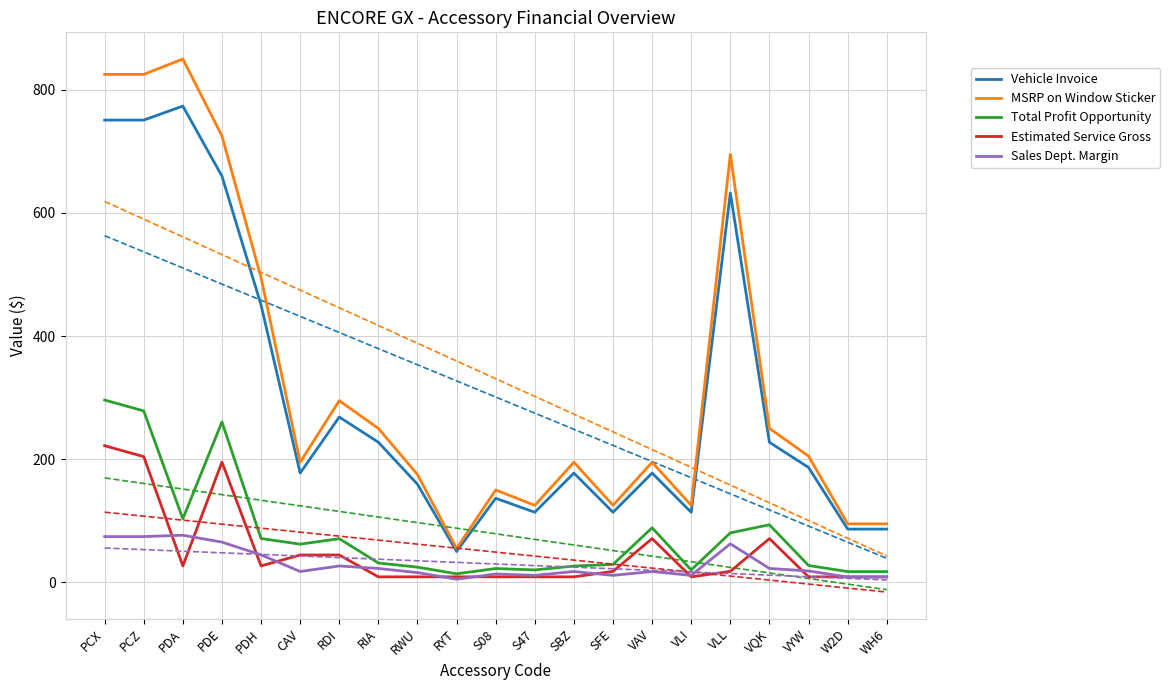

The value of Vehicle Invoice at PCX is 750.8. True or false?

True